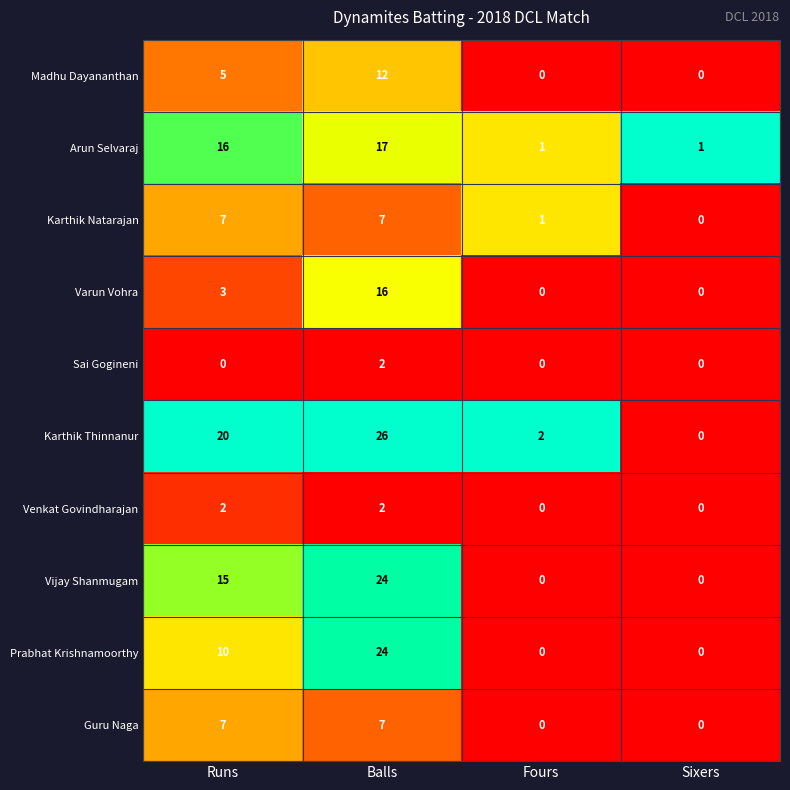

At how many categories does at least one series exceed 0?

4